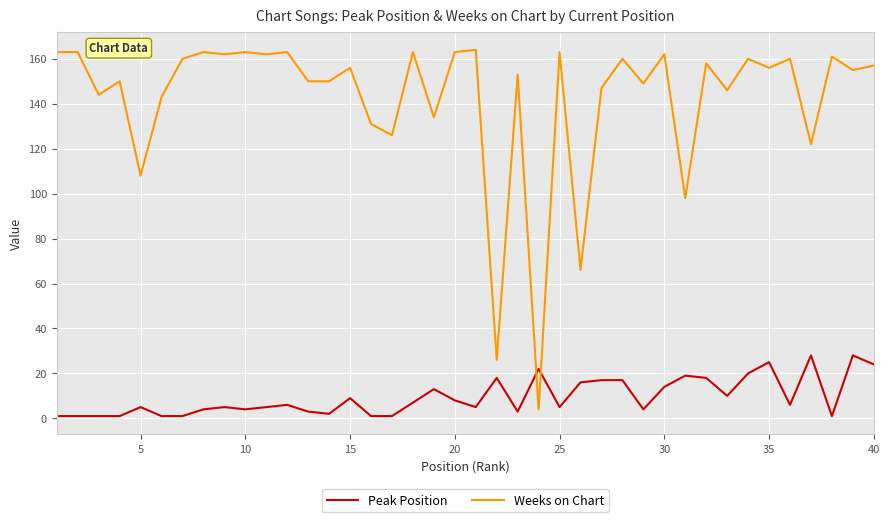

Which series has the largest total across all categories?

Weeks on Chart